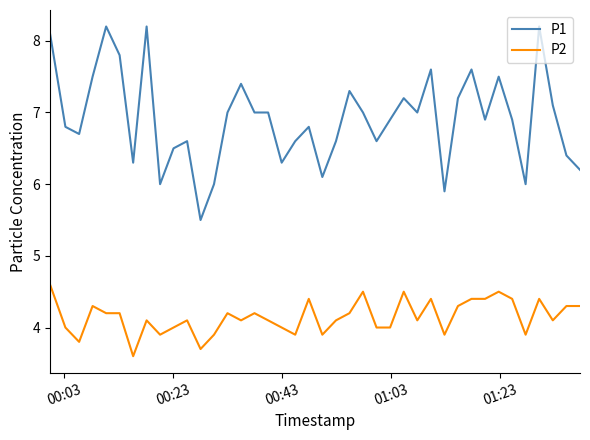

Rank the series by their average value, from highest to lowest.

P1, P2